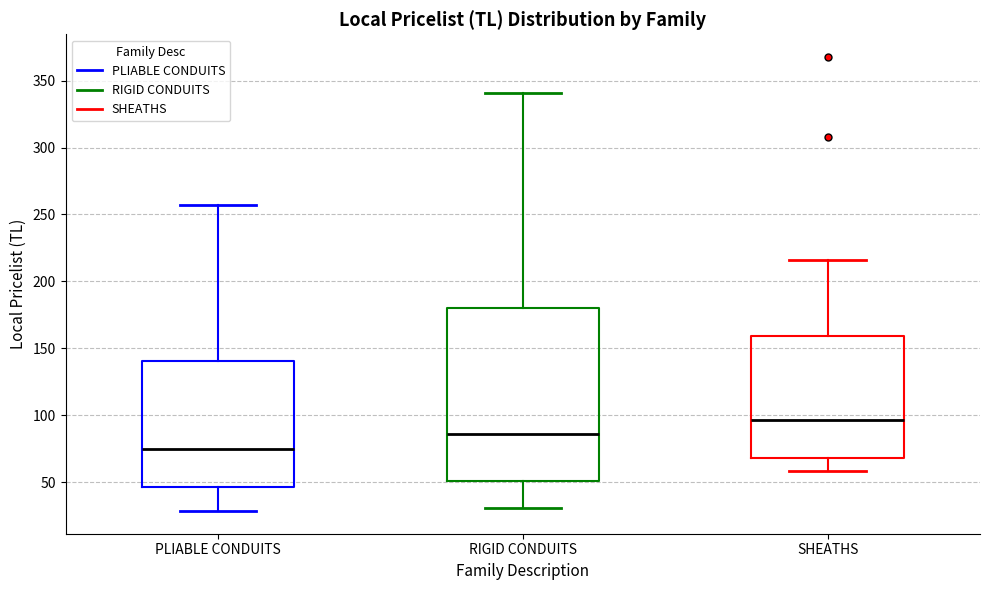

Which box's median line is the highest?

SHEATHS